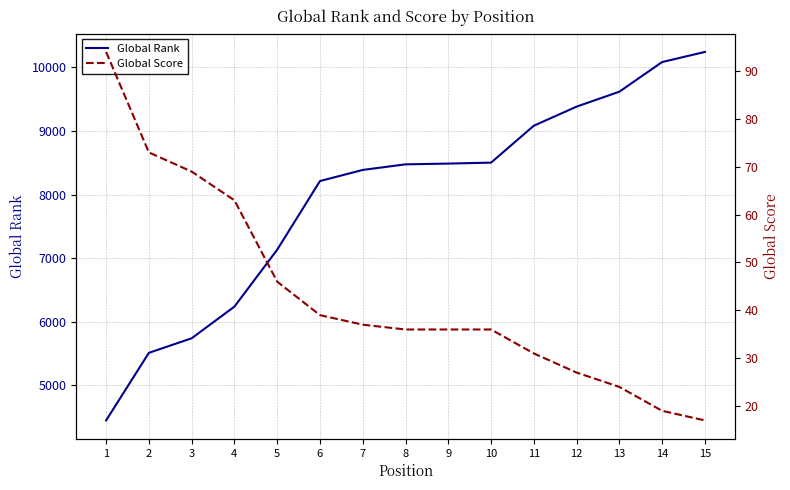

Rank the series at 11 from lowest to highest value.

Global Score, Global Rank